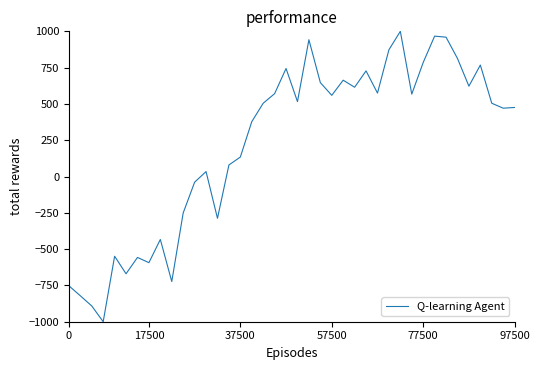

What is the minimum value shown in the chart?

-1000.0